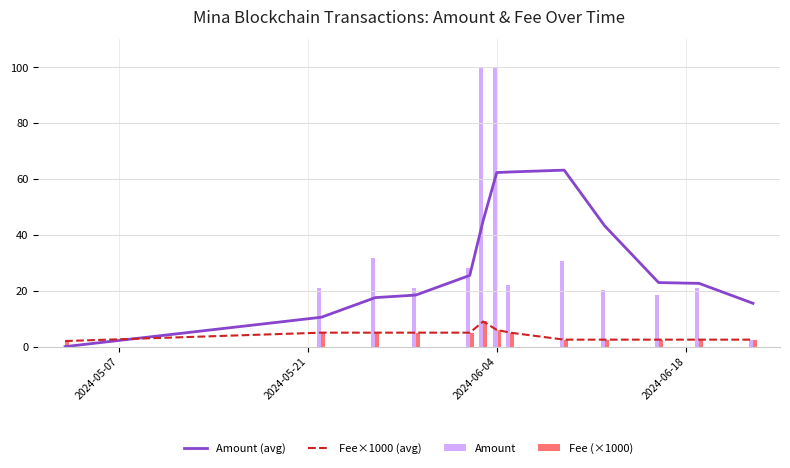

What is the sum of all Fee (×1000) values?

54.5